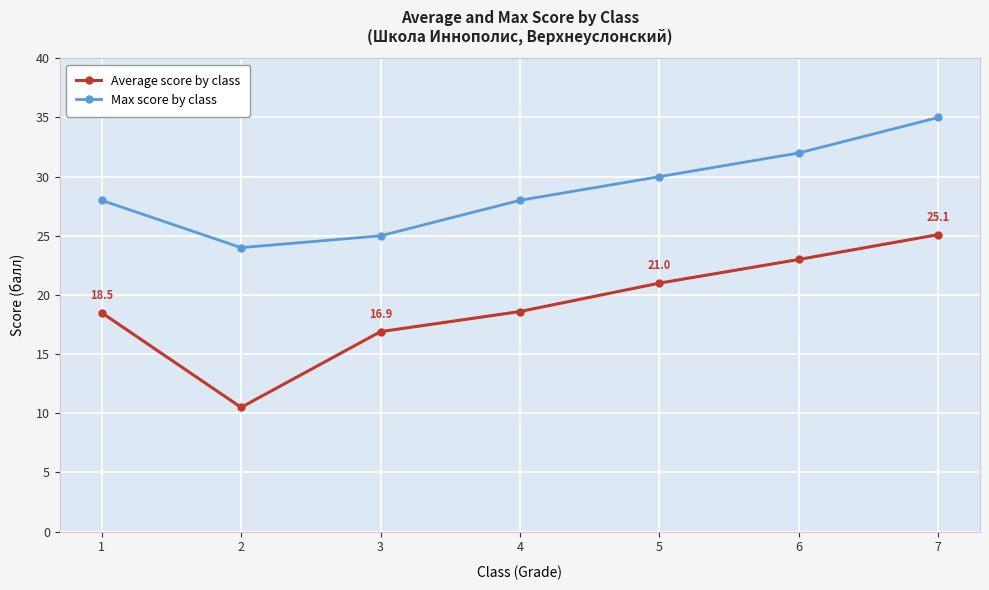

True or false: Max score by class and Average score by class cross at least once.

False